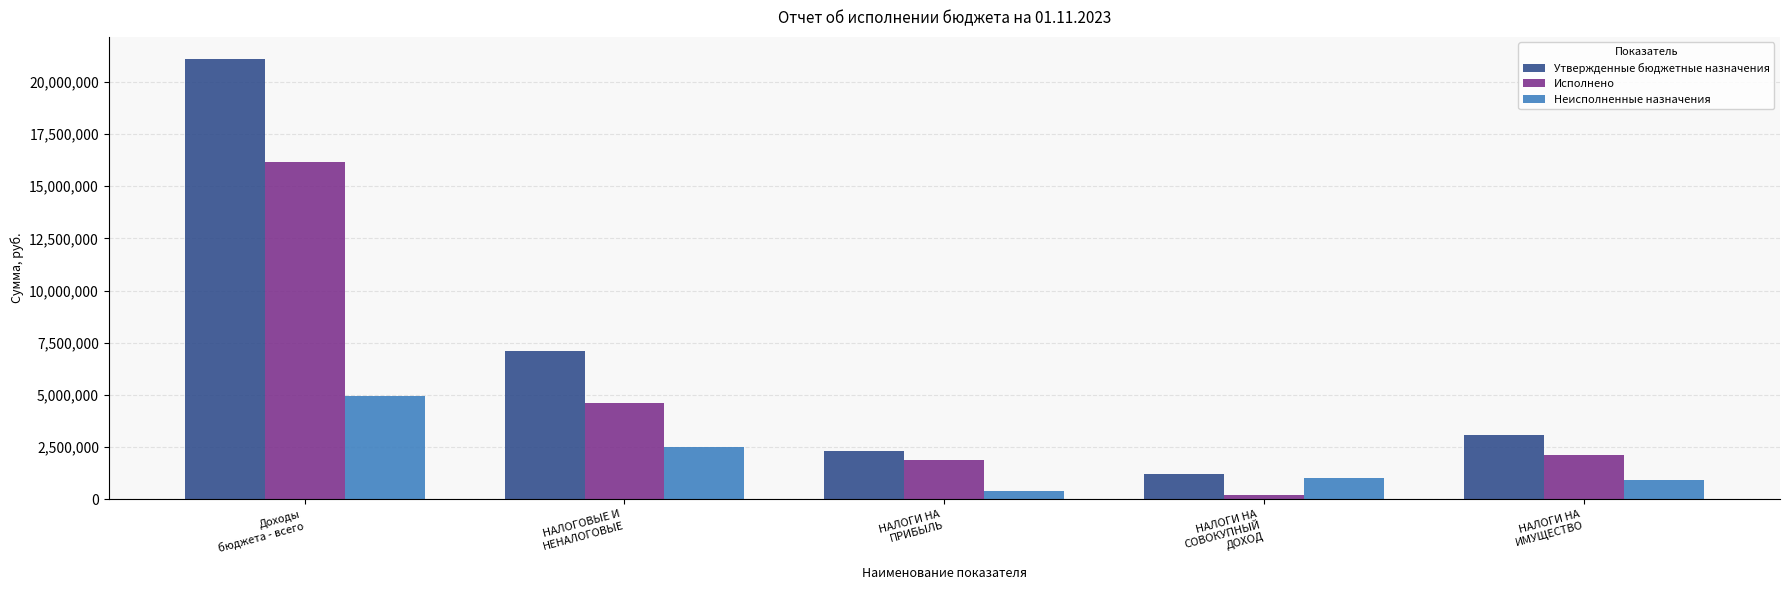

Count the number of data series in this chart.

3